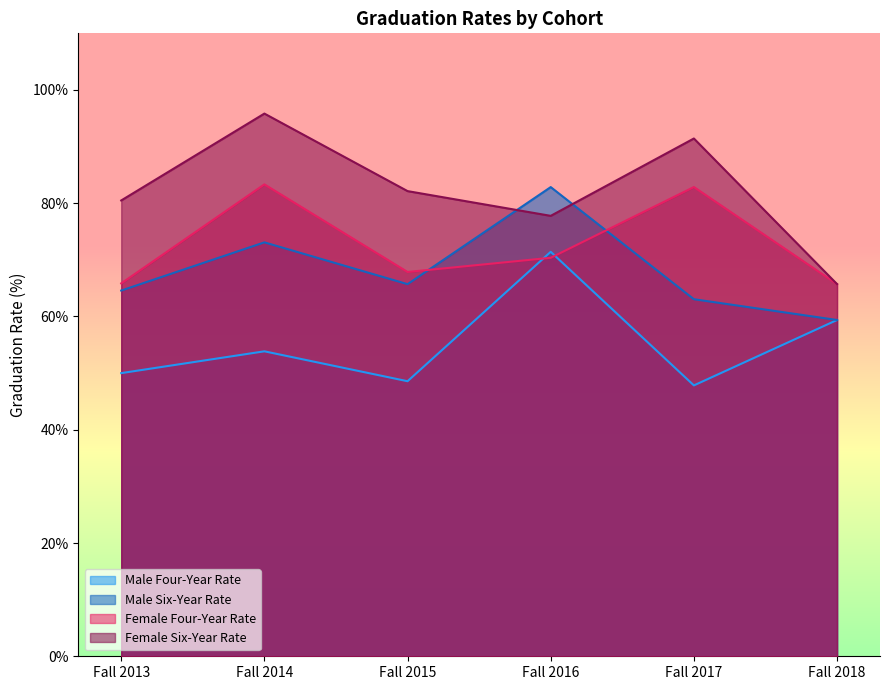

What is the maximum value shown in the chart?

95.8